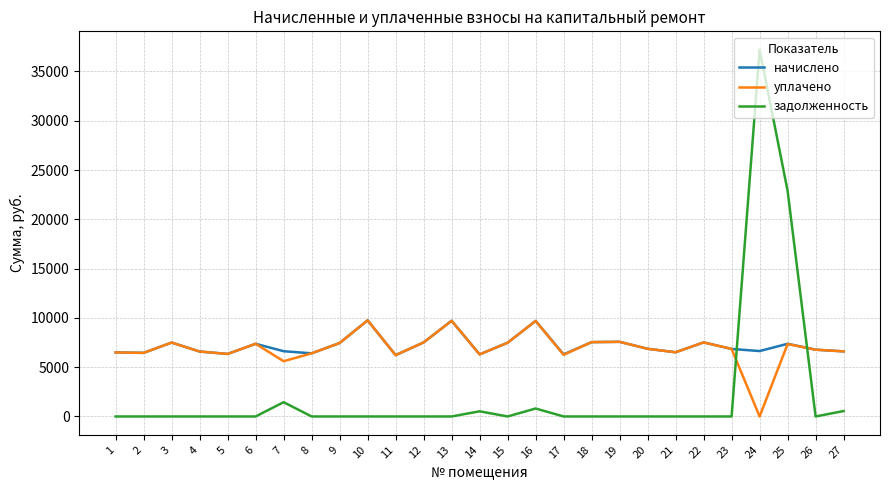

The value of начислено at 4 is 6589.4. True or false?

True